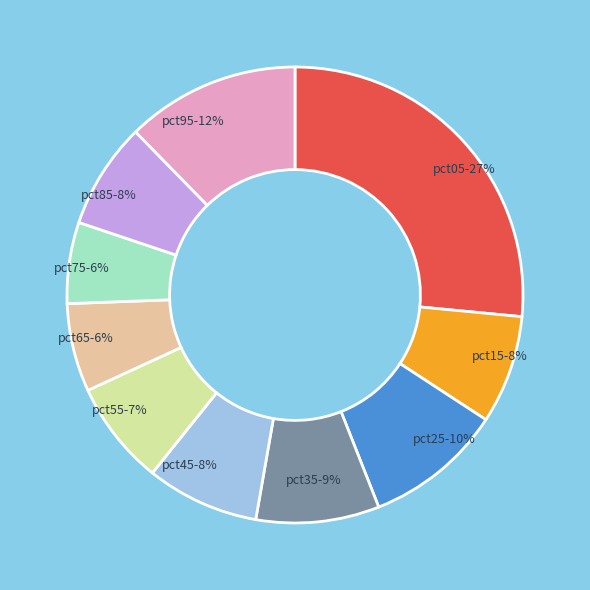

Which slice is the largest?

pct05